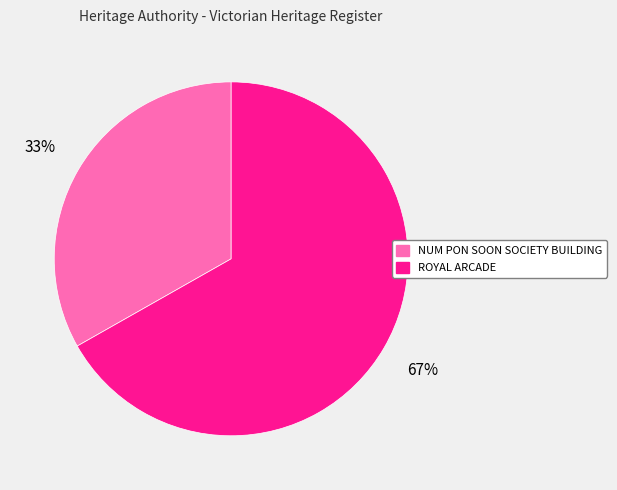

To the nearest percent, what percentage of the pie is NUM PON SOON SOCIETY BUILDING?

33%